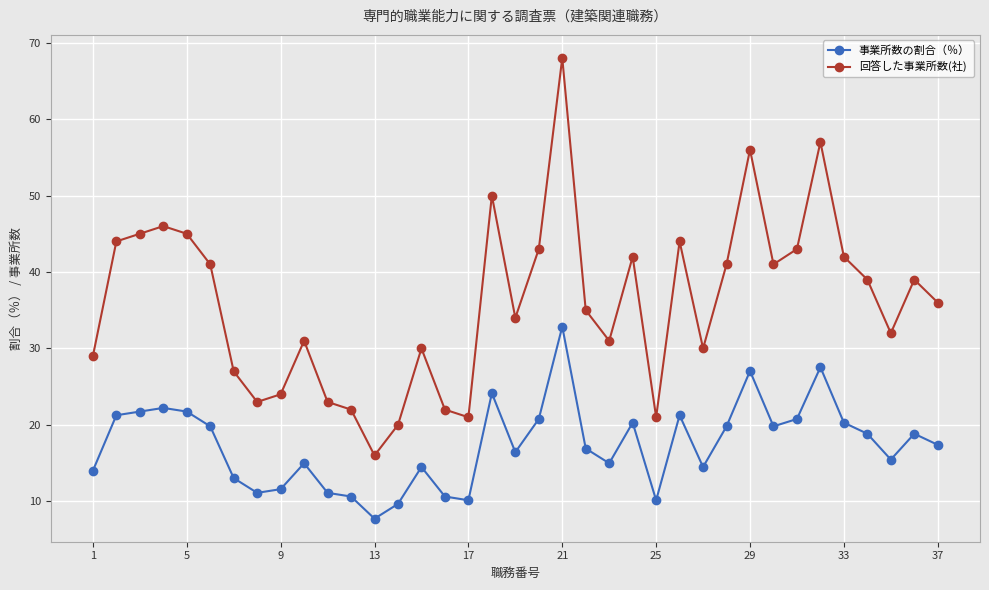

What is the maximum value for 事業所数の割合（％）?

32.9